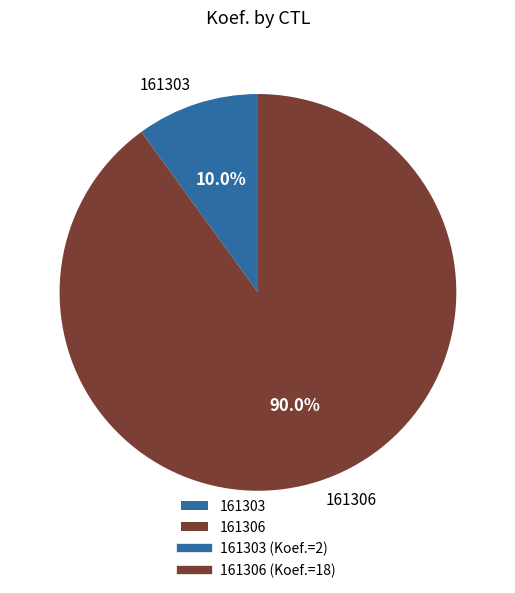

To the nearest percent, what portion does 161303 represent?

10%